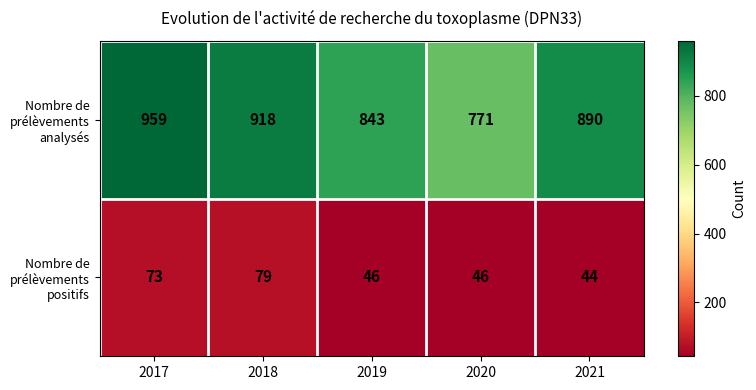

What is the sum of all Nombre de prélèvements analysés values?

4381